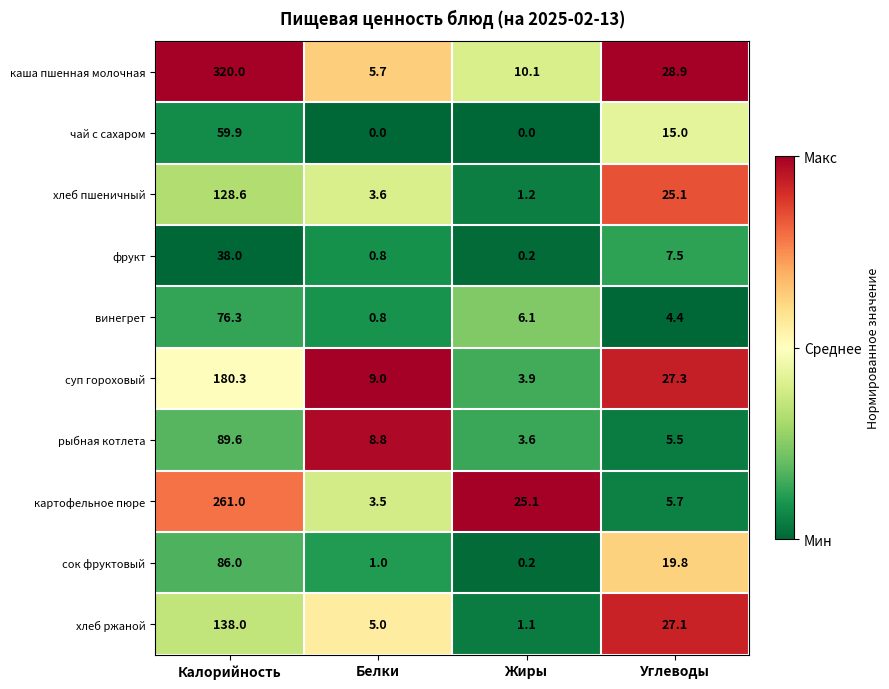

Rank the categories by хлеб ржаной value from highest to lowest.

Калорийность, Углеводы, Белки, Жиры